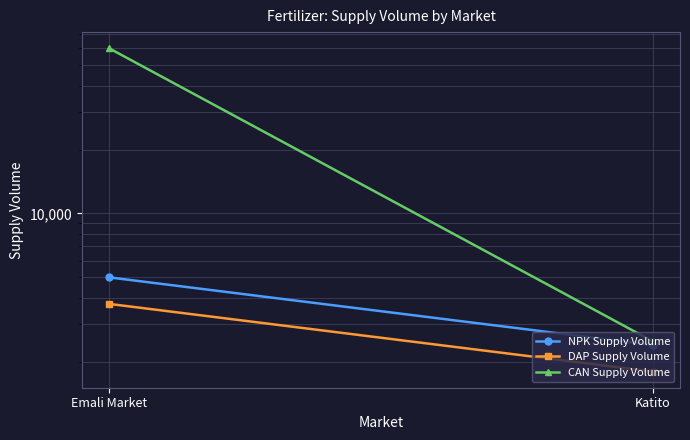

How many data points does each series have?

2